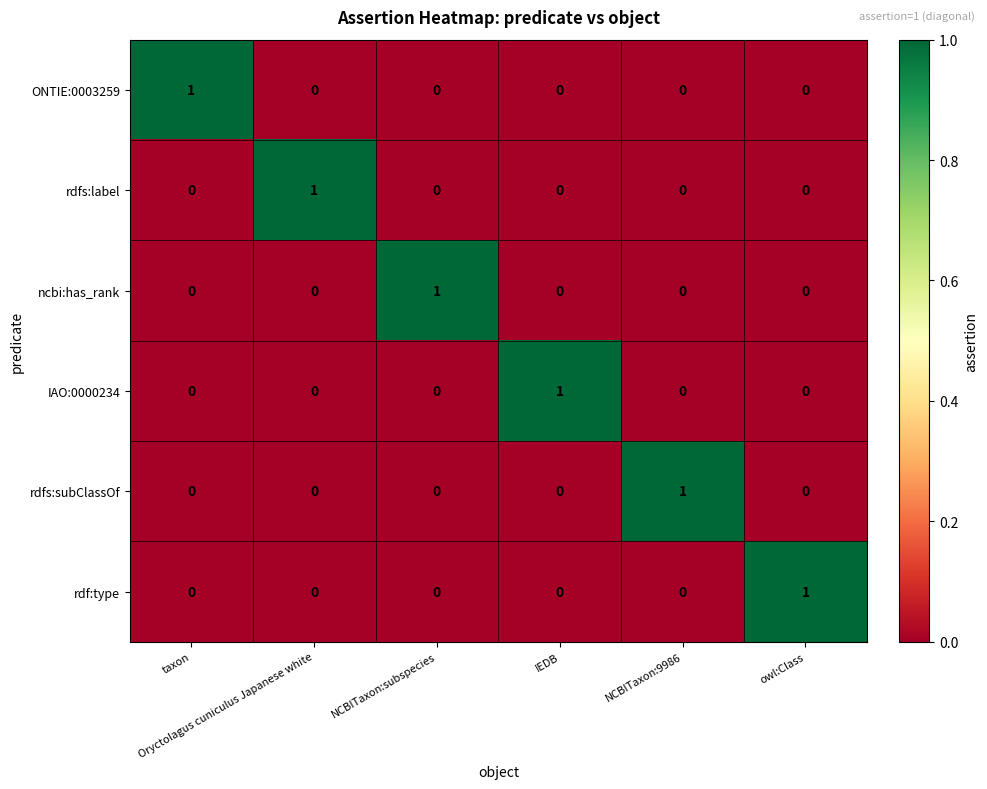

How many rdfs:label values are between 0 and 1?

6